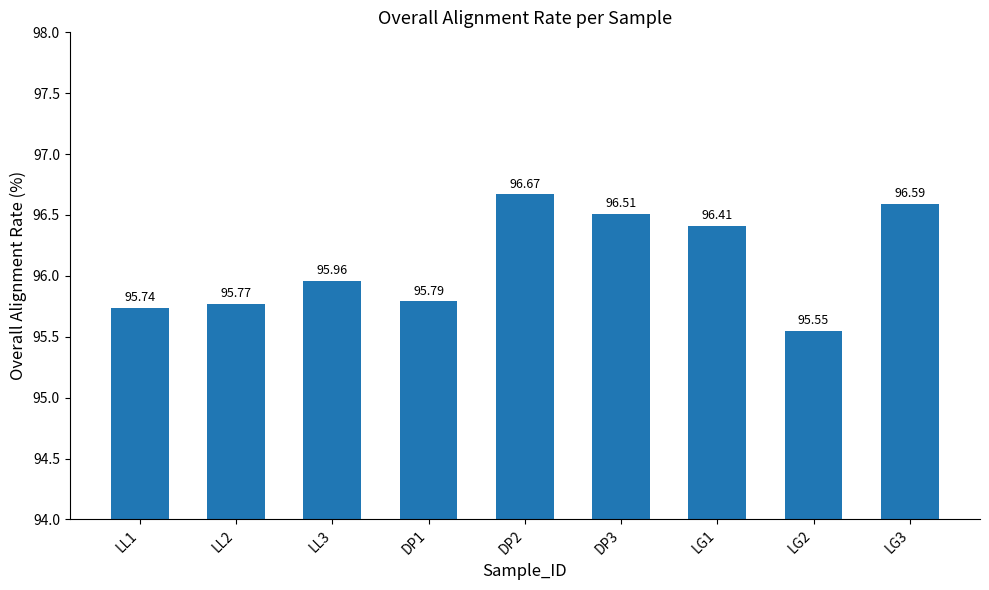

What is the average value?

96.1